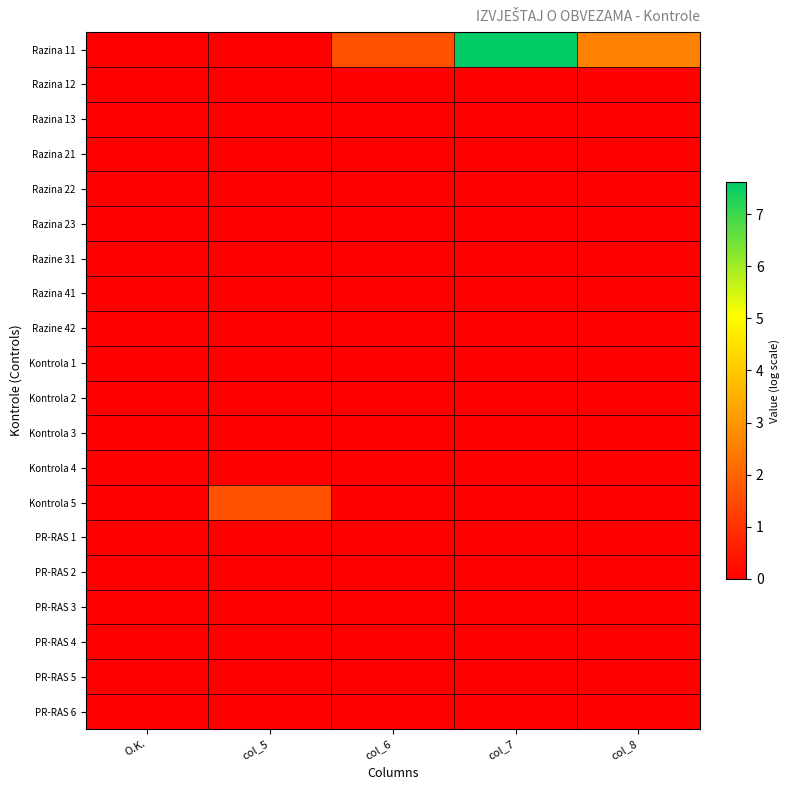

What is the total value across all series at col_7?

7.6